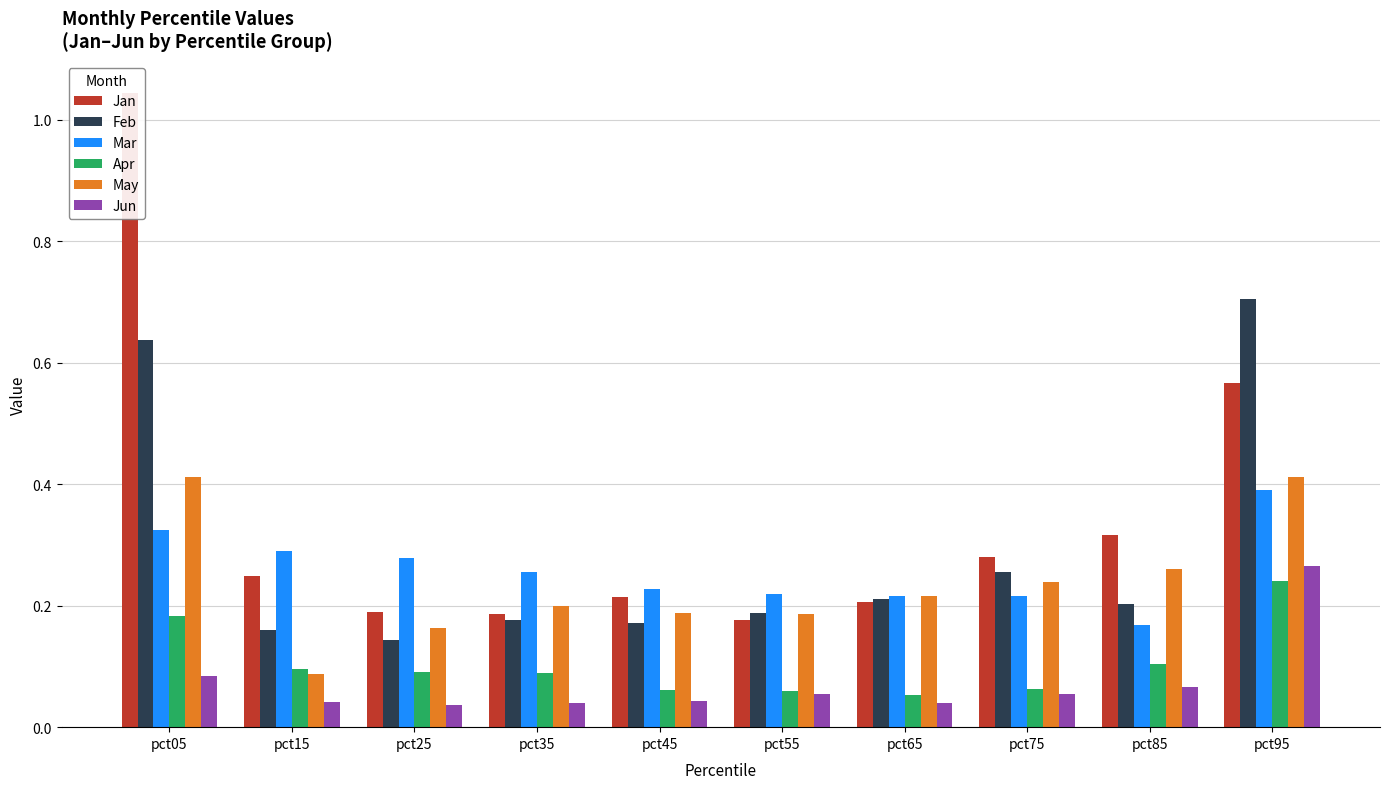

What is the difference between the maximum and minimum values in the Apr series?

0.2